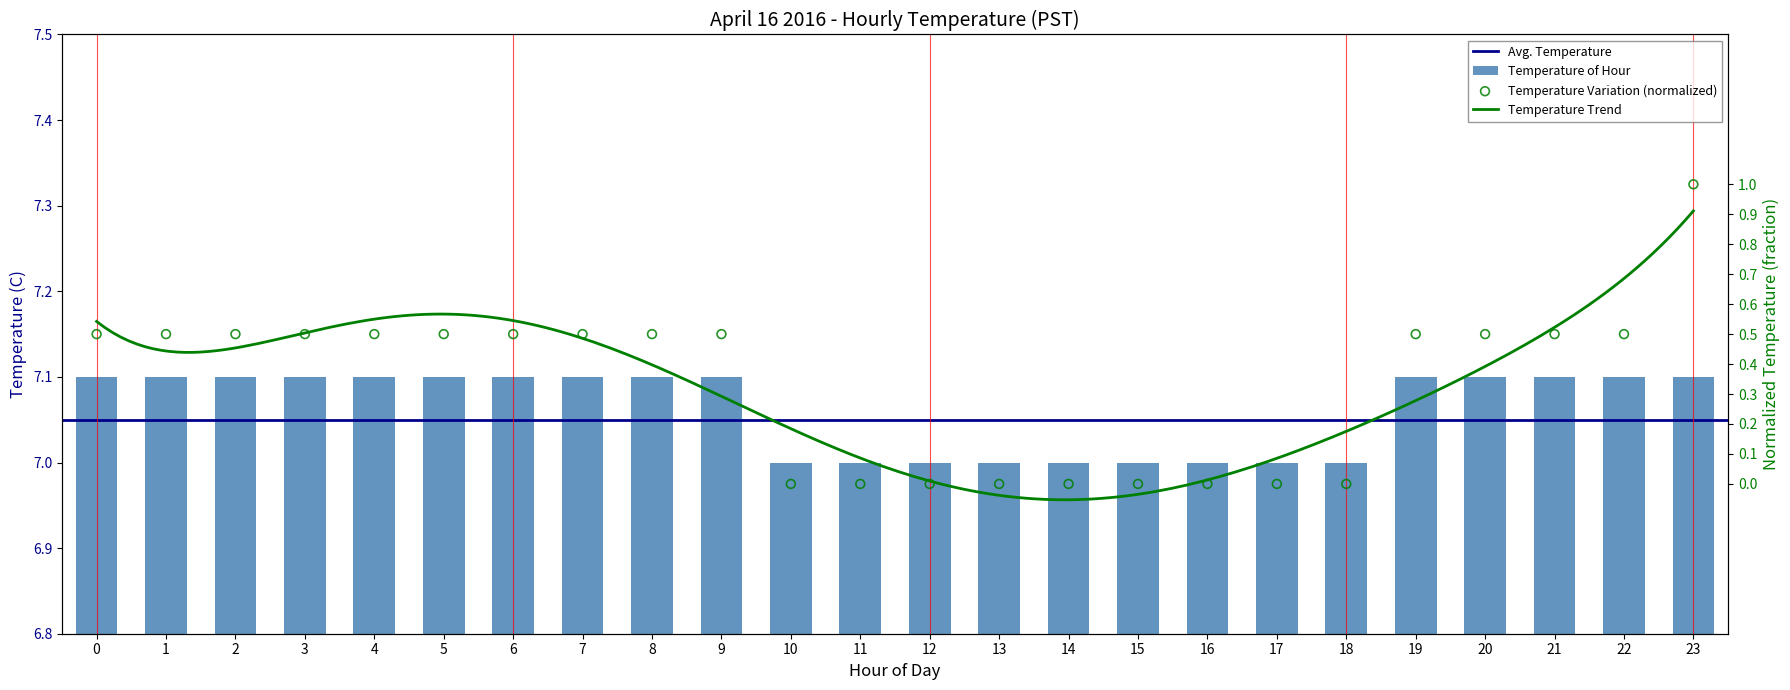

At how many categories does at least one series exceed 6?

24